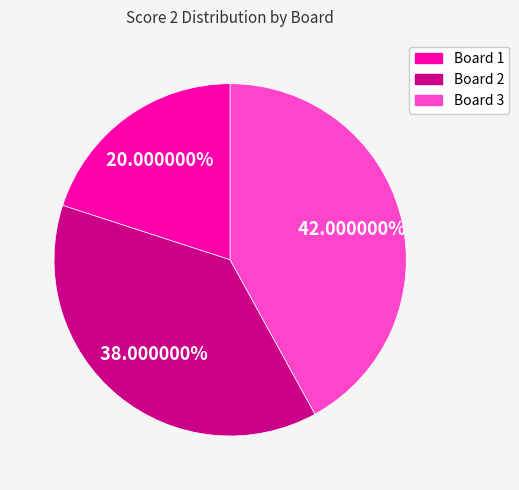

Is there any slice that represents more than half of the pie?

No